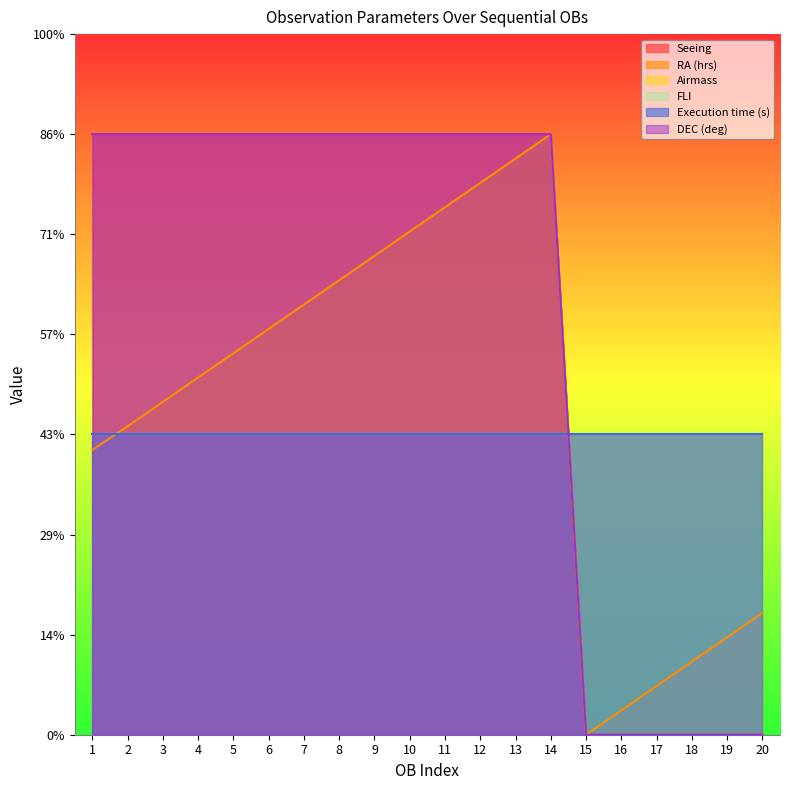

What is the average value of the DEC (deg) series?

2.1